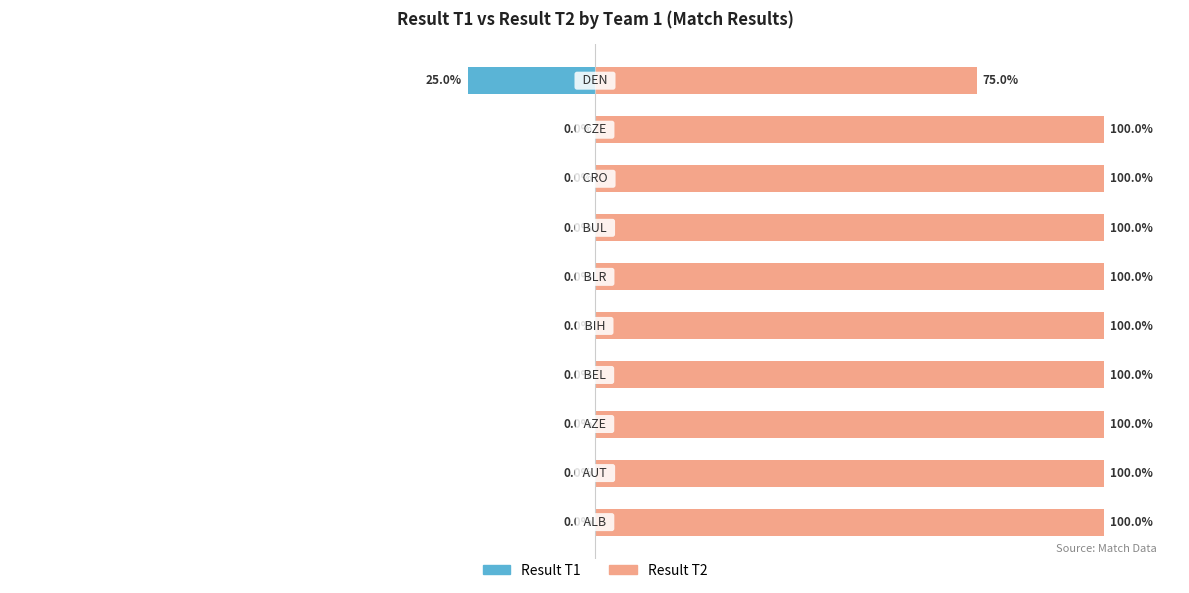

What are all the series names shown in the legend?

Result T1, Result T2